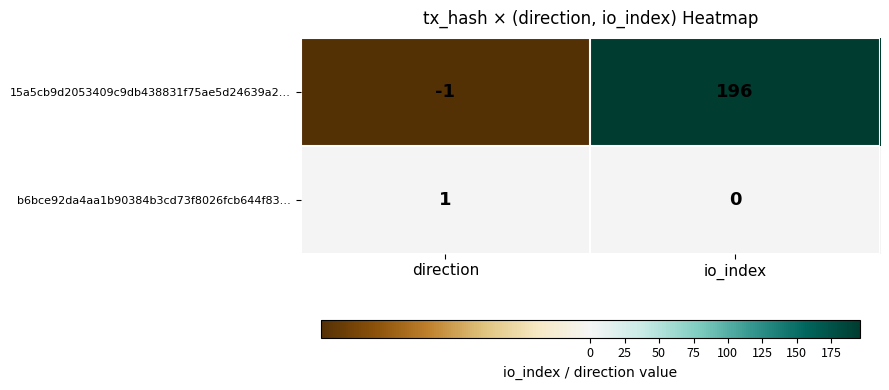

How many categories are shown in the chart?

2